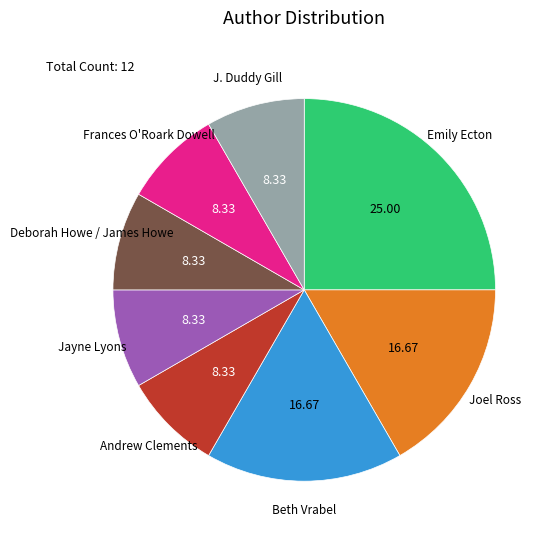

Between J. Duddy Gill and Joel Ross, which is larger?

Joel Ross